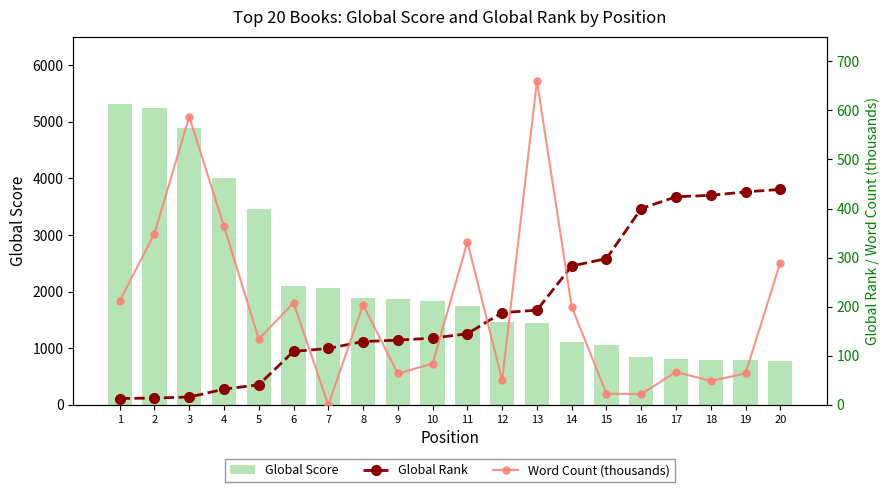

Rank the series at 17 from highest to lowest value.

Global Score, Global Rank, Word Count (thousands)